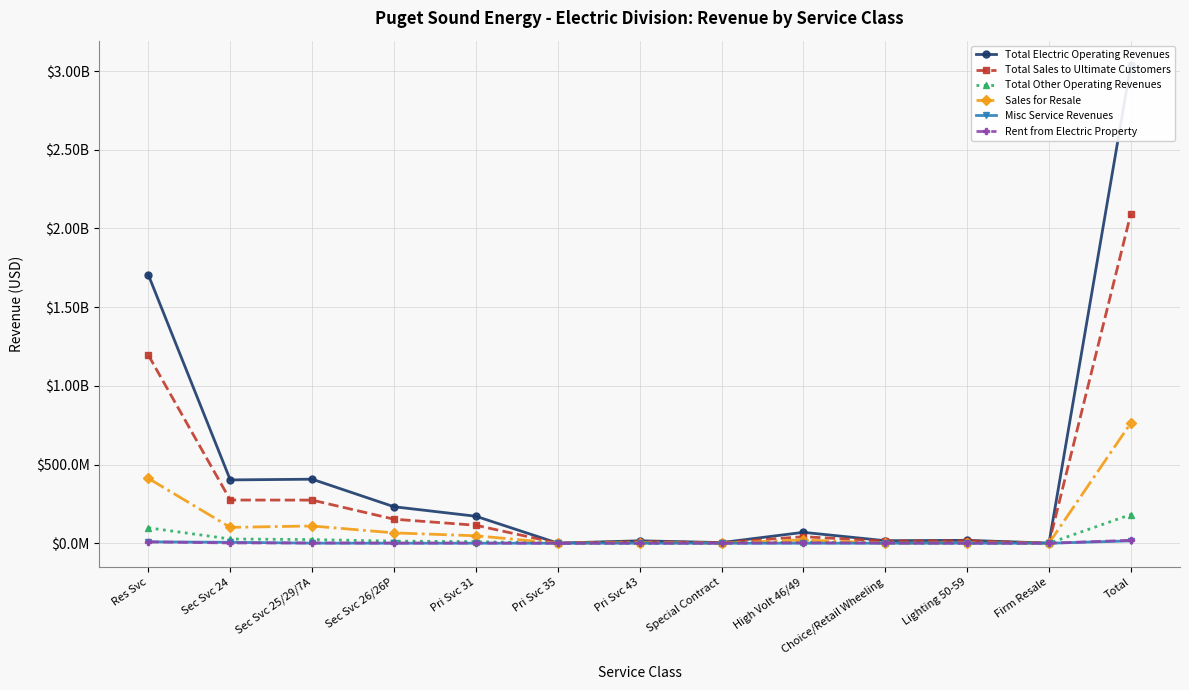

How many lines are shown in the chart?

6